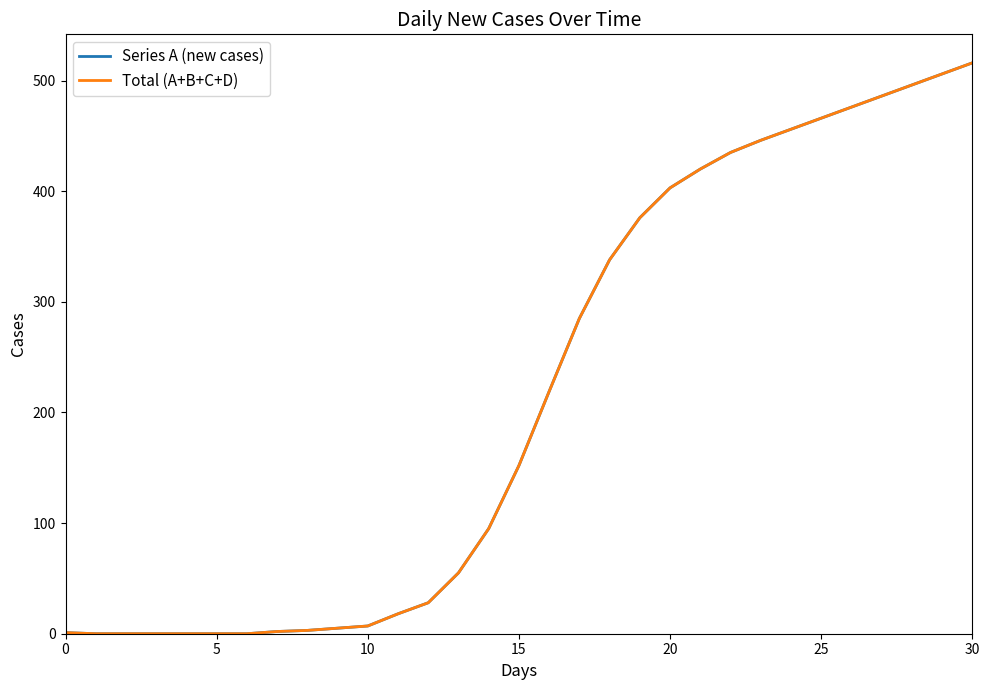

Which series has the largest total across all categories?

Series A (new cases)